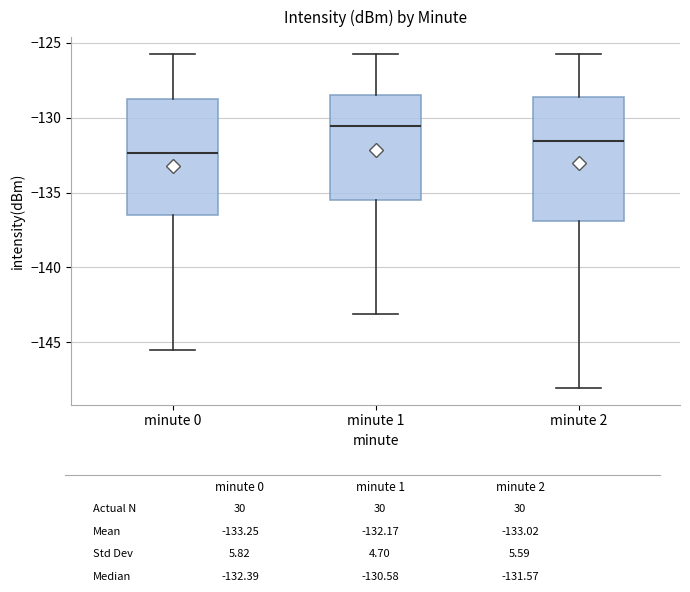

Reading left to right, transcribe this box plot: for each box, give where its median line is, the range the box spans, and where its two whiskers end, as read against the y-axis. The values are not printed on the chart, so give them approximately, as read against the axis.

minute 0: median -132.5, box -136.5 to -129.0, whiskers -145.5 to -125.5
minute 1: median -130.5, box -135.5 to -128.5, whiskers -143.0 to -125.5
minute 2: median -131.5, box -137.0 to -128.5, whiskers -148.0 to -125.5